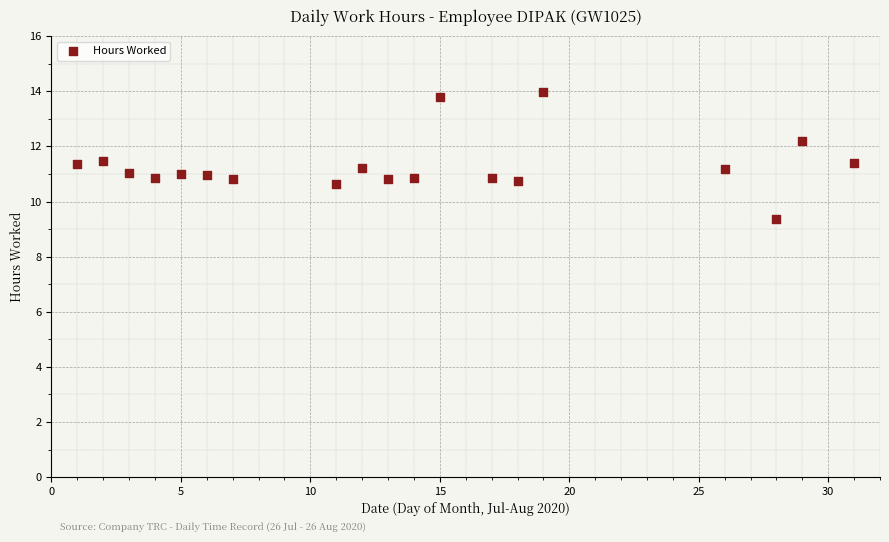

What is the range of X values (max minus min)?

30.0